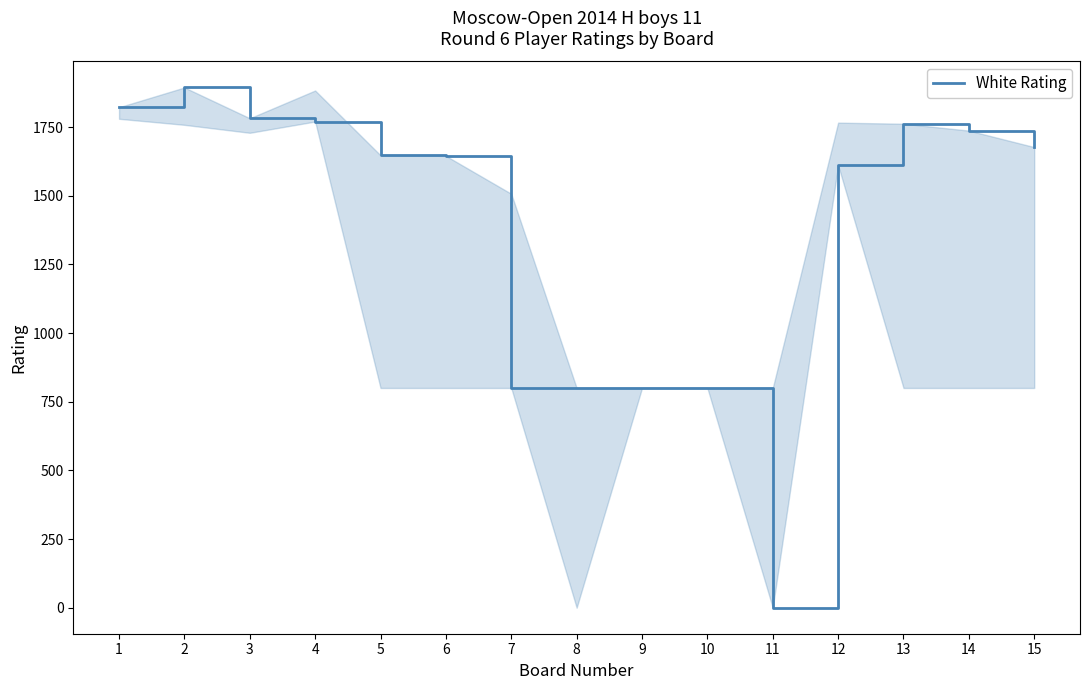

True or false: the data shows 1762 at 13.

True